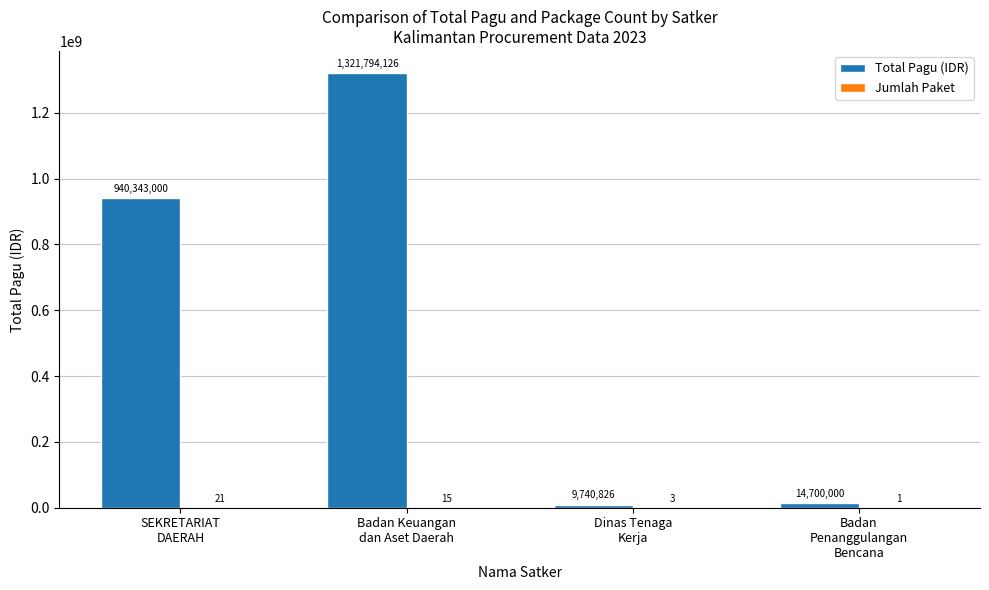

What is the sum of all Total Pagu (IDR) values?

2286577952